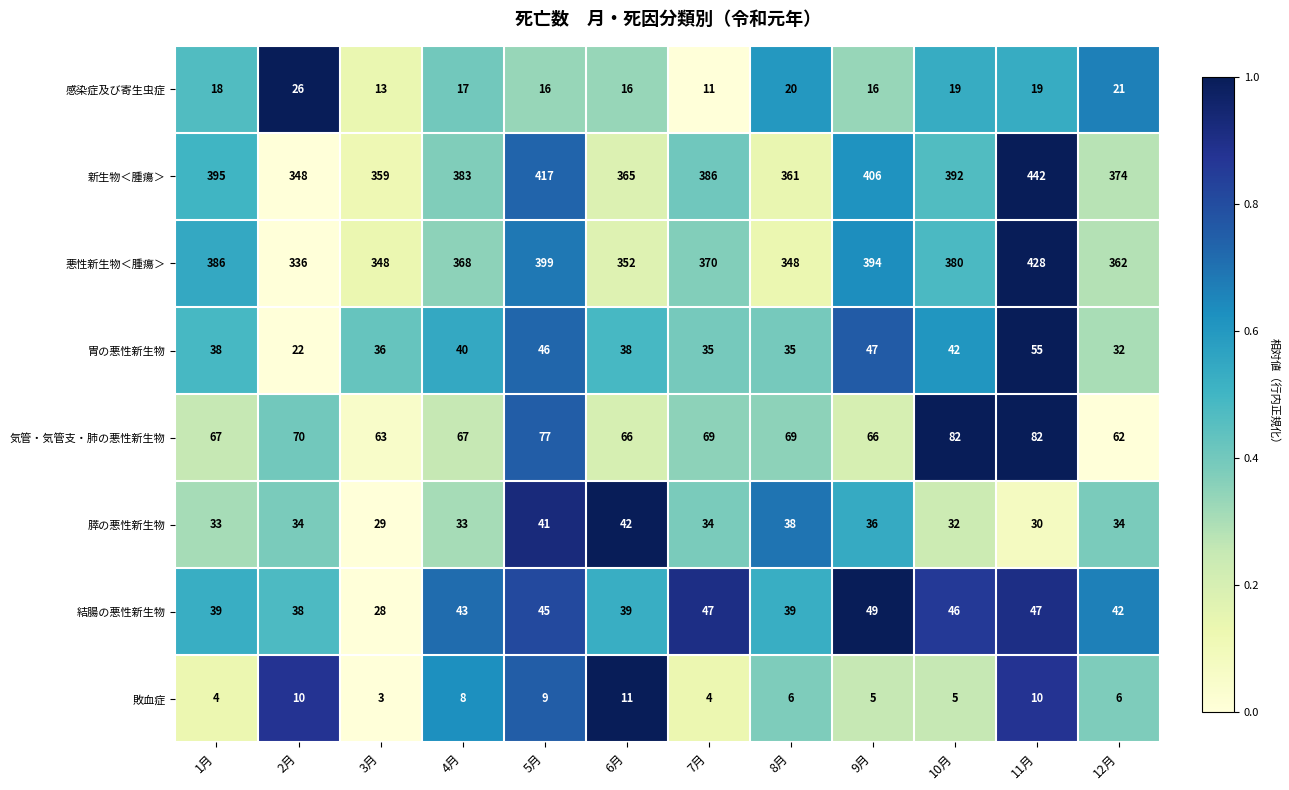

At which label does 敗血症 first exceed 6?

2月